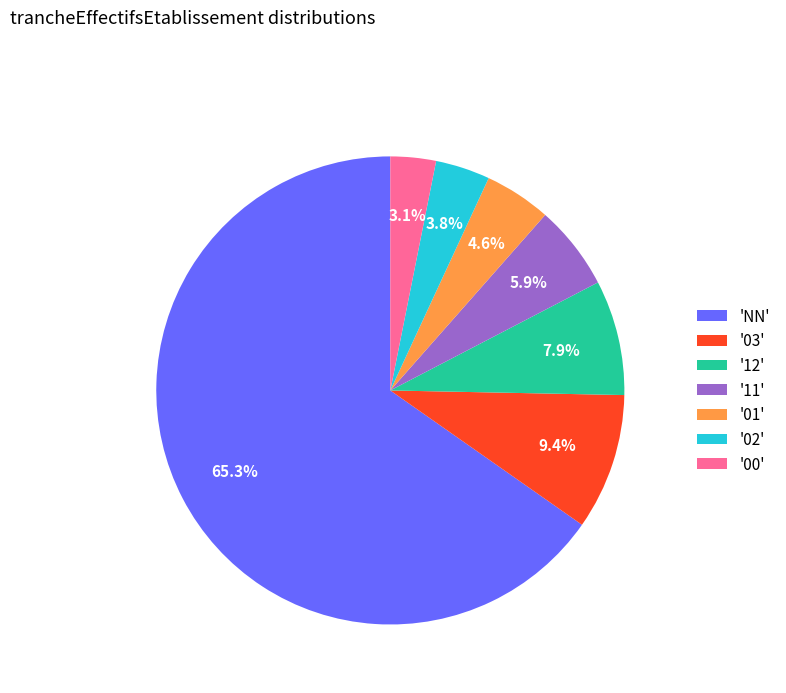

Approximately how many times larger is the value at '12' compared to '00'?

2.5